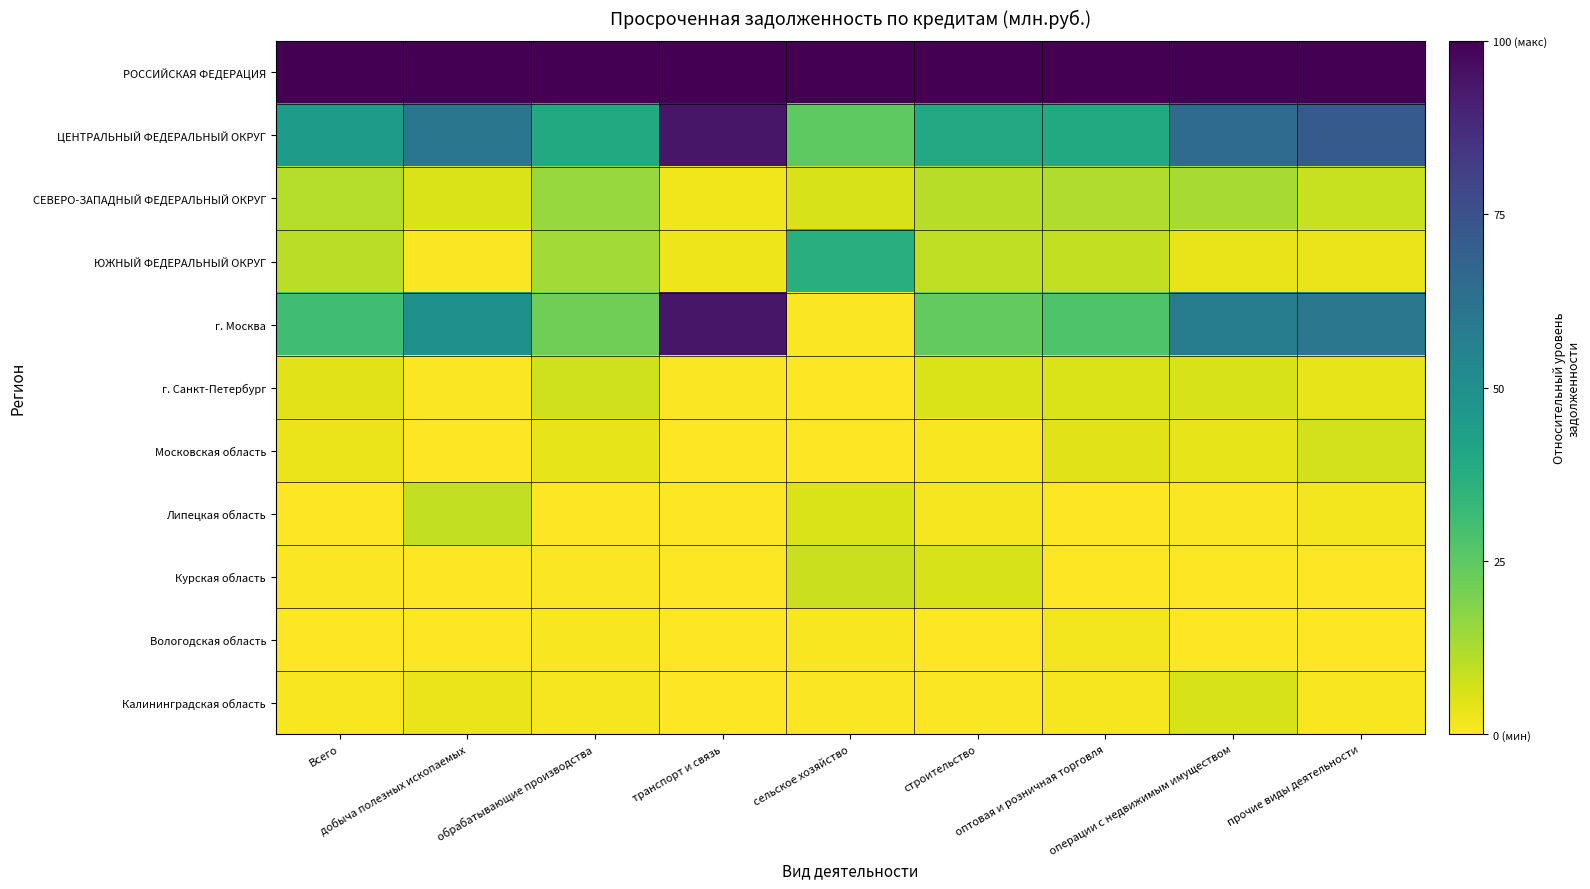

At which category is the sum across all series the highest?

транспорт и связь